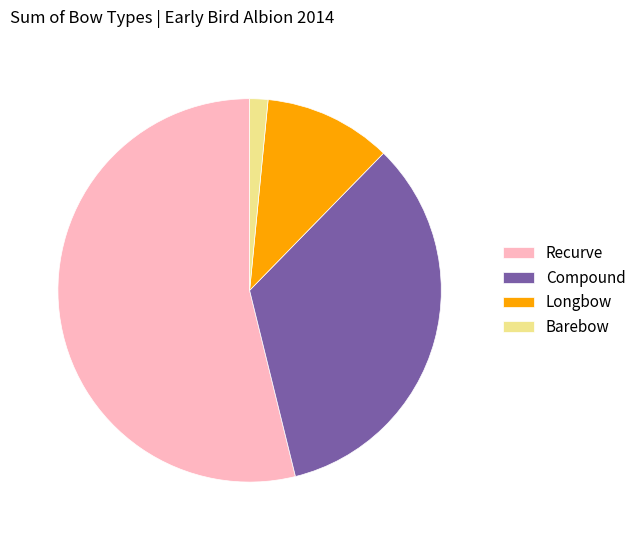

Is there any slice that represents more than half of the pie?

Yes